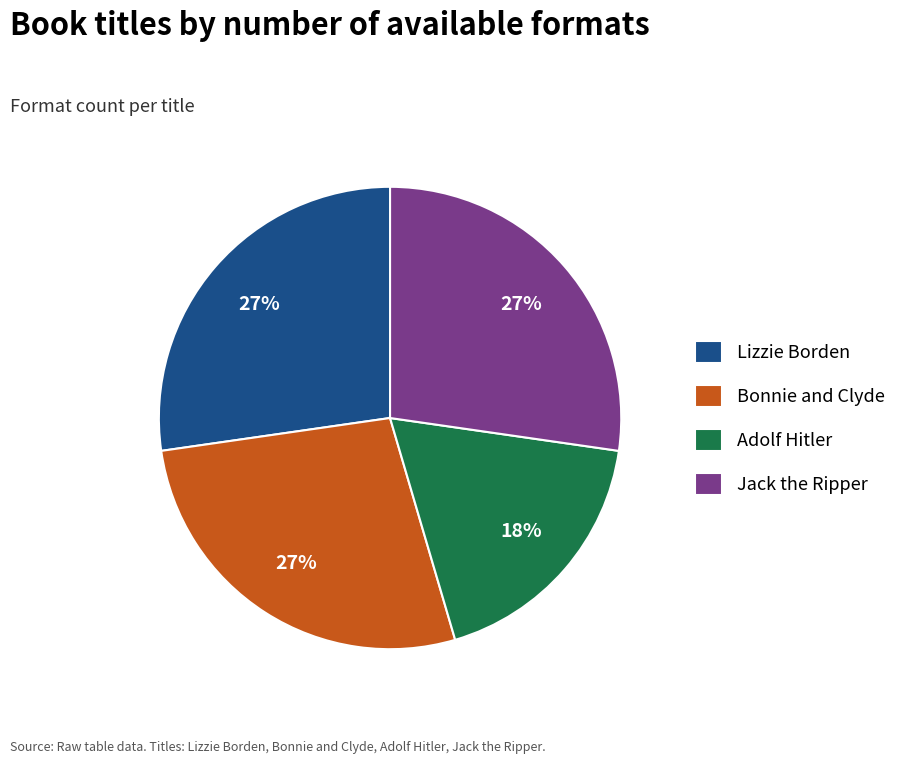

Does Adolf Hitler represent more than half of the total?

No